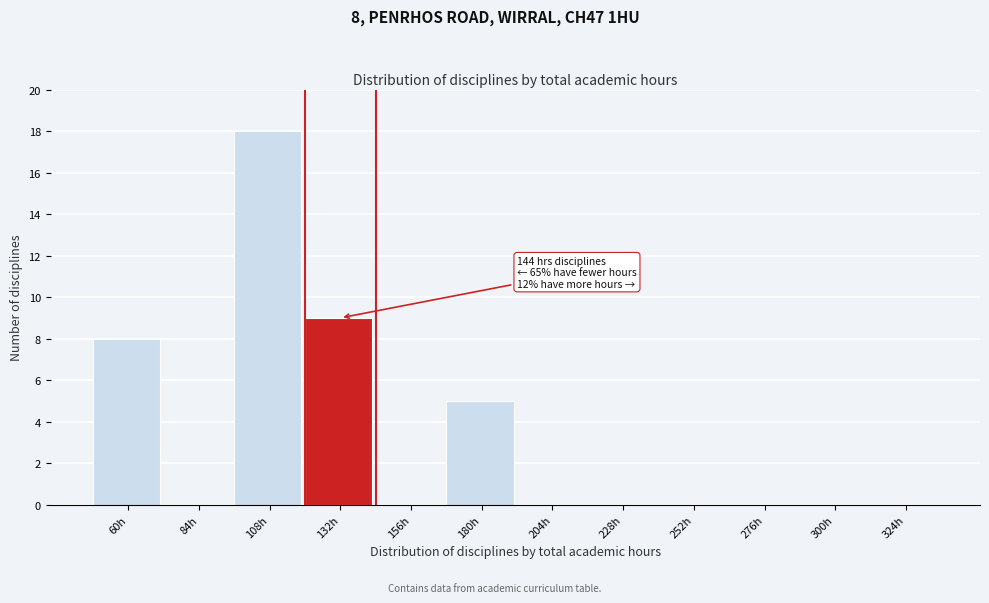

Reading left to right, what are all the values shown in this chart?

60h=8	84h=0	108h=18	132h=9	156h=0	180h=5	204h=0	228h=0	252h=0	276h=0	300h=0	324h=0